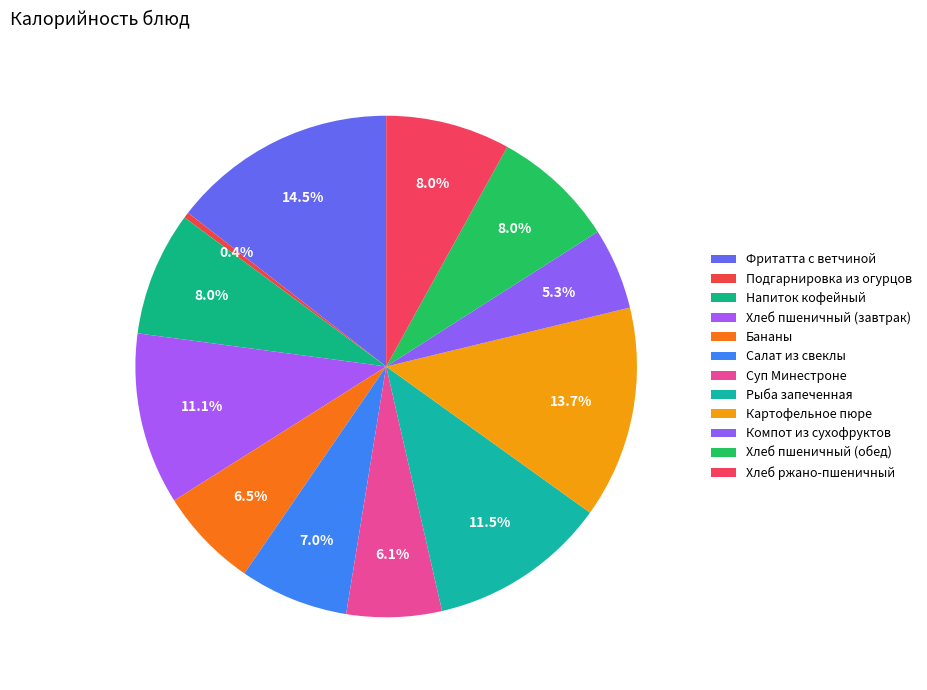

To the nearest percent, what is the difference between the Салат из свеклы and Компот из сухофруктов slice percentages?

2%